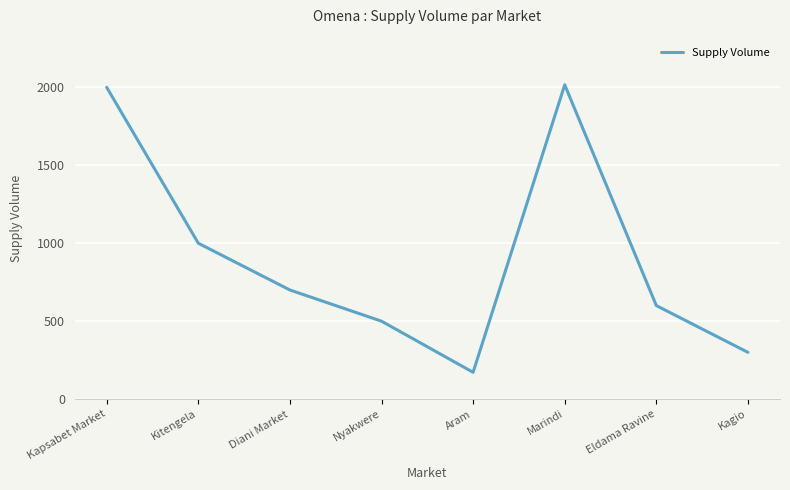

At which category does the data reach its first local valley?

Aram